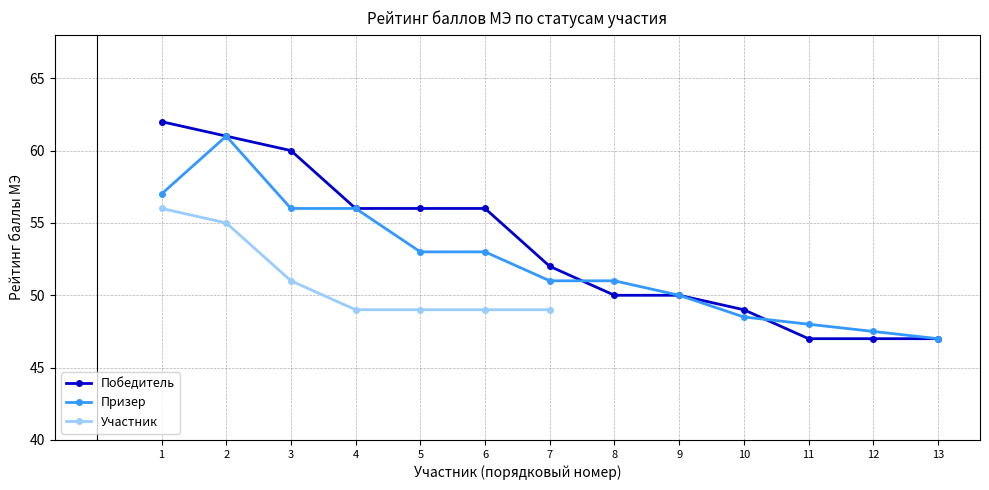

Does the chart have visible grid lines?

Yes